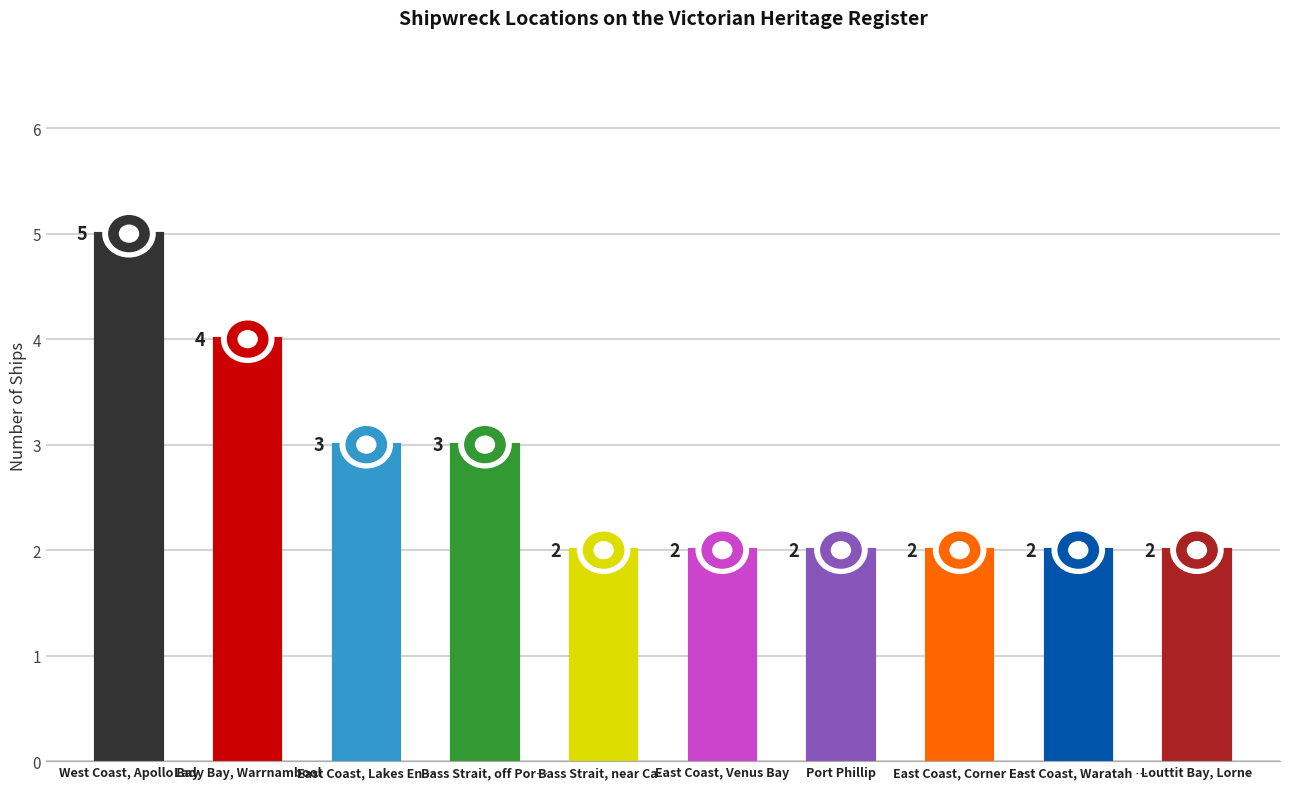

What is the sum of the values at East Coast, Venus Bay and Bass Strait, near Cape Schanck?

4